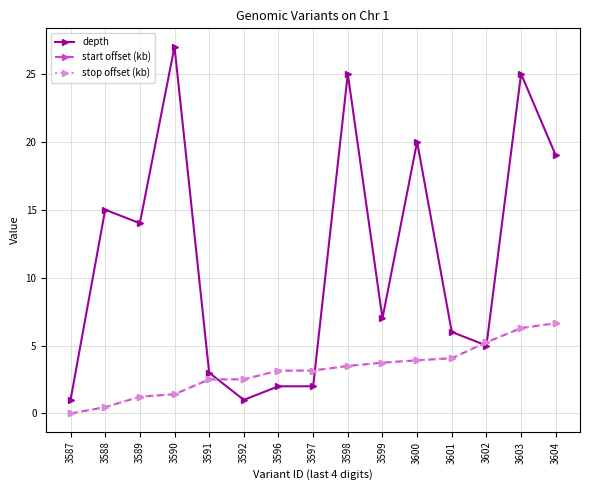

What is the total value across all series at 3596?

8.3